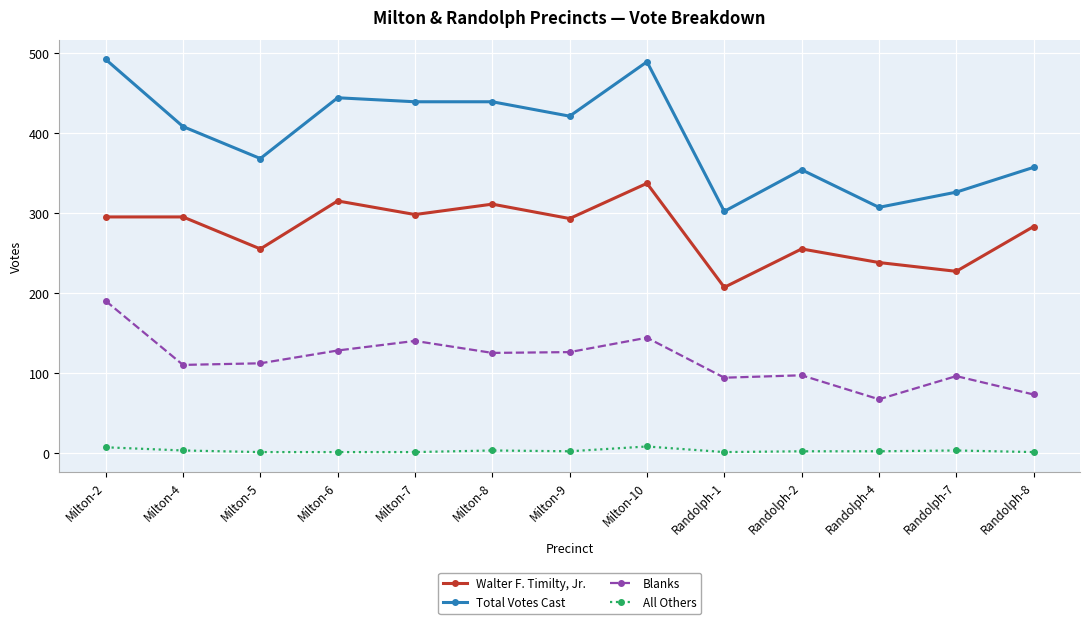

What is the difference between the Walter F. Timilty, Jr. values at Milton-2 and Randolph-7?

68